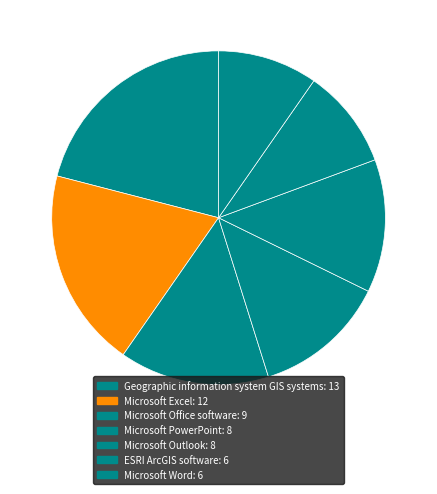

Is it true that Microsoft Outlook is 7% of the pie?

False